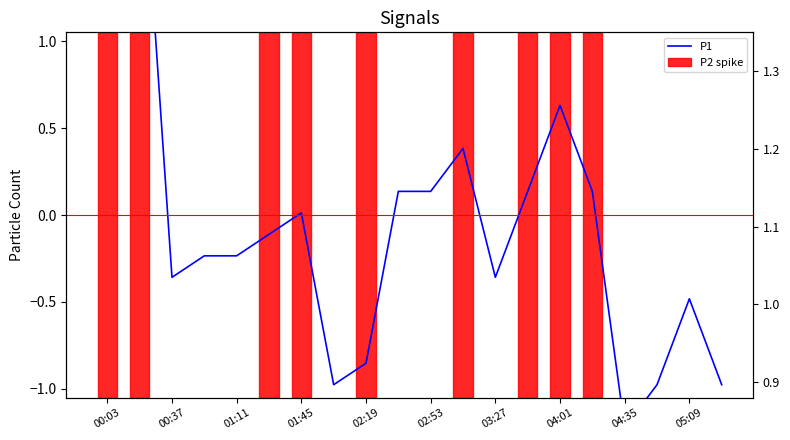

What is the label of the 14th point from the right?

01:45